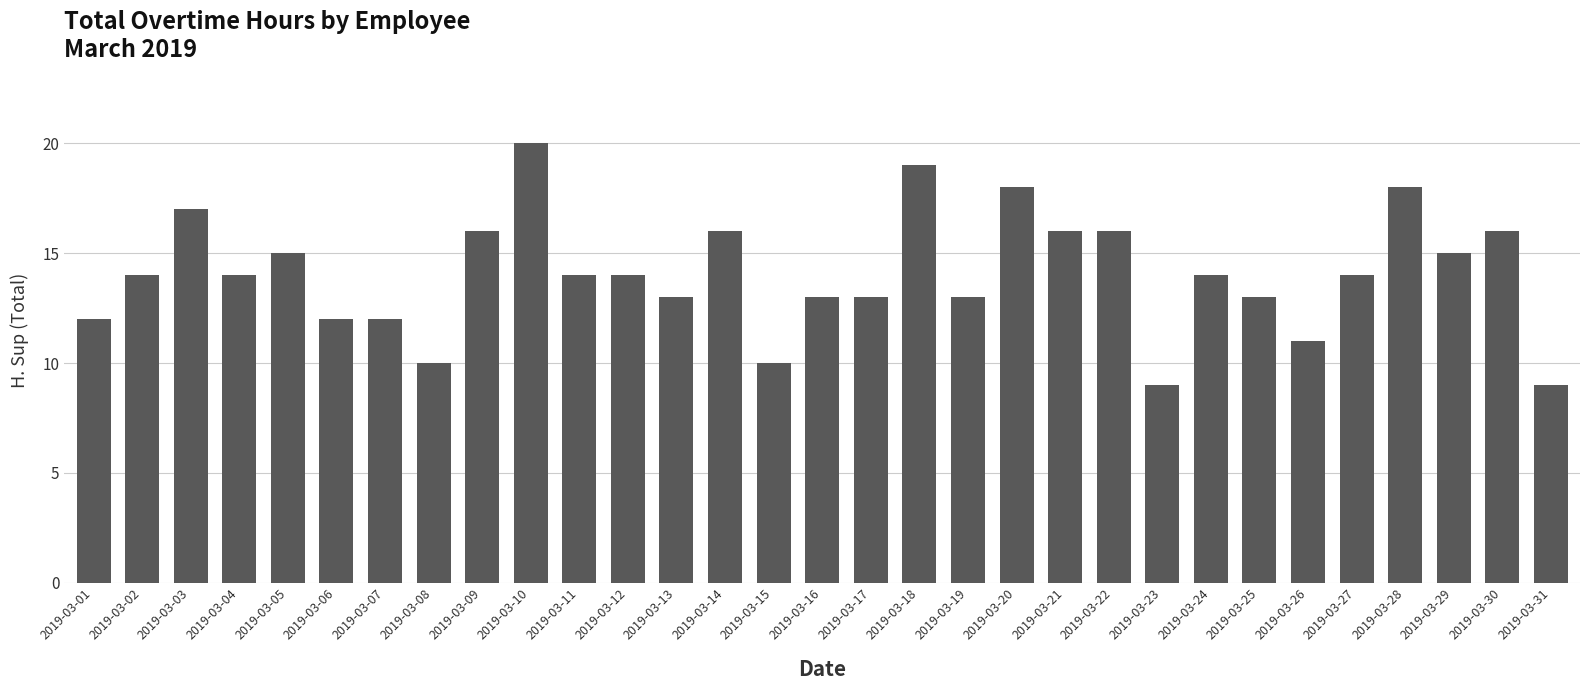

True or false: the data shows 9 at 2019-03-31.

True